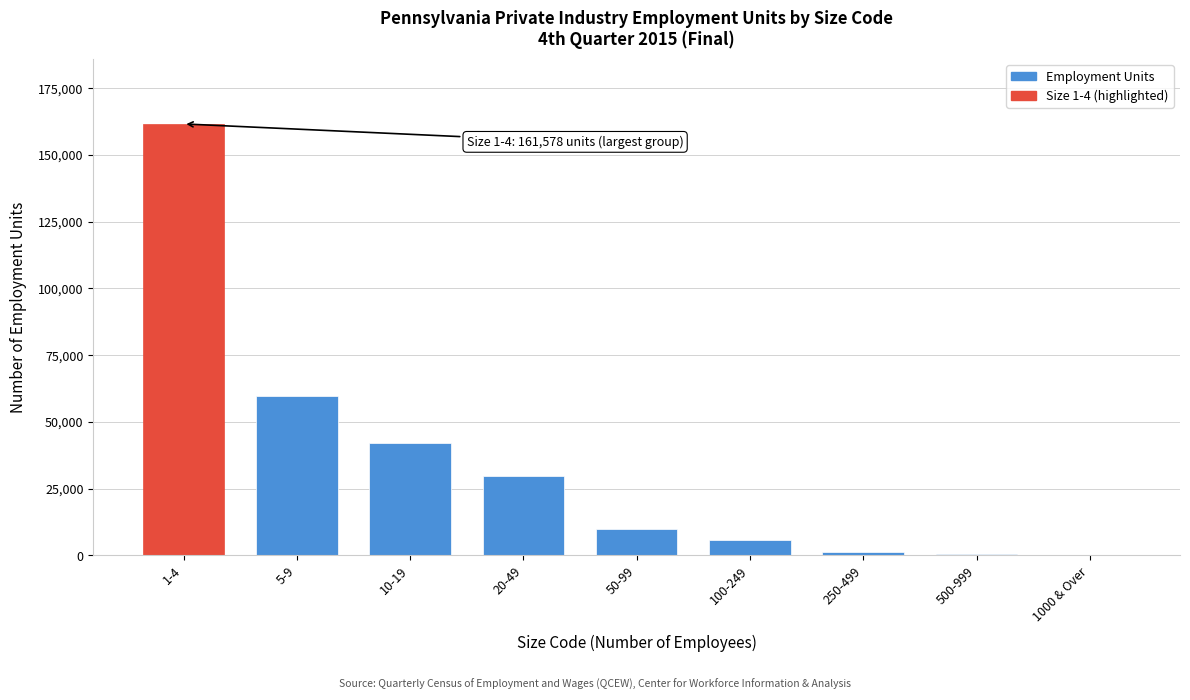

What is the sum of all values?

311130